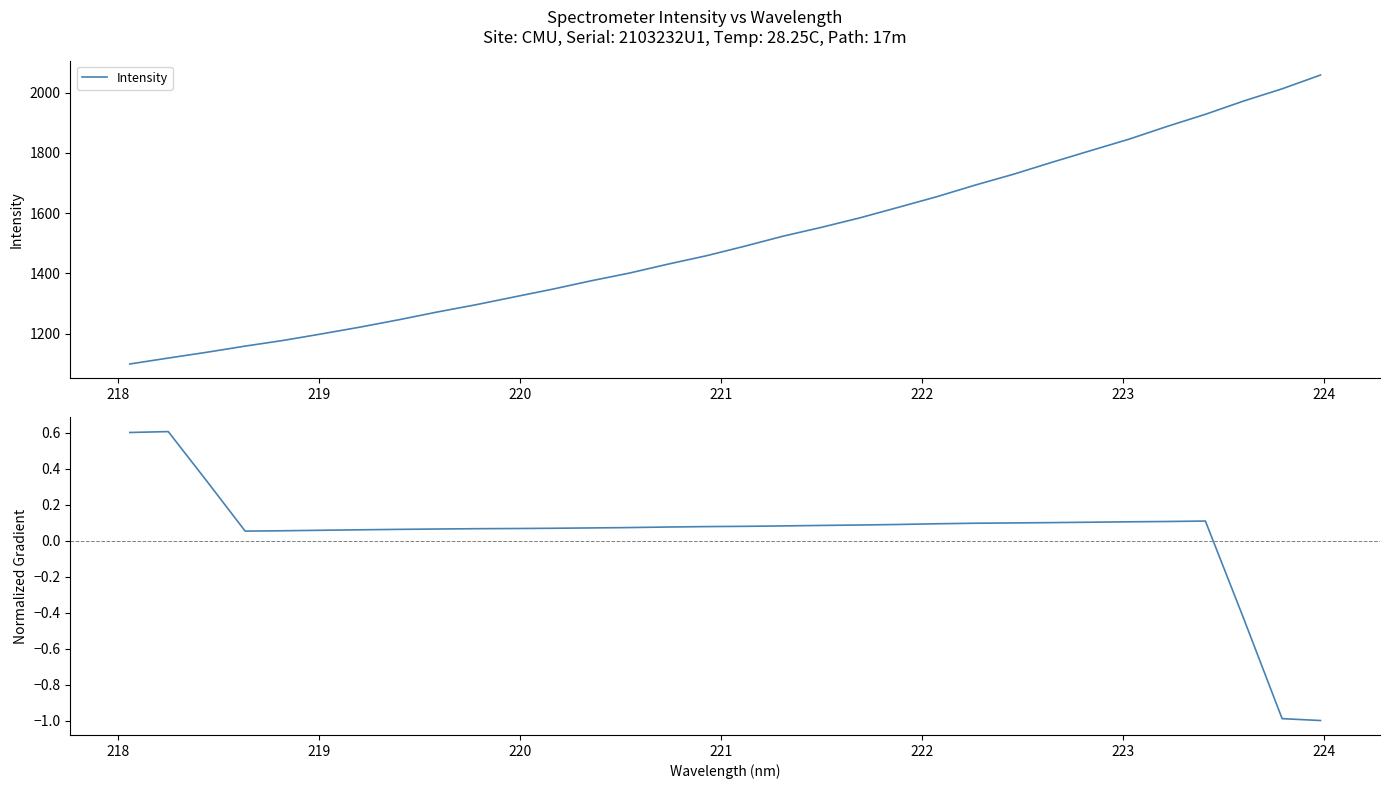

Does the chart have visible grid lines?

No